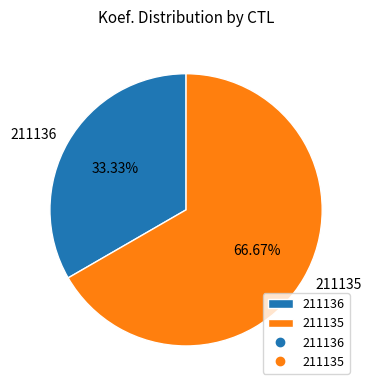

The 211136 slice represents 33% of the pie. True or false?

True